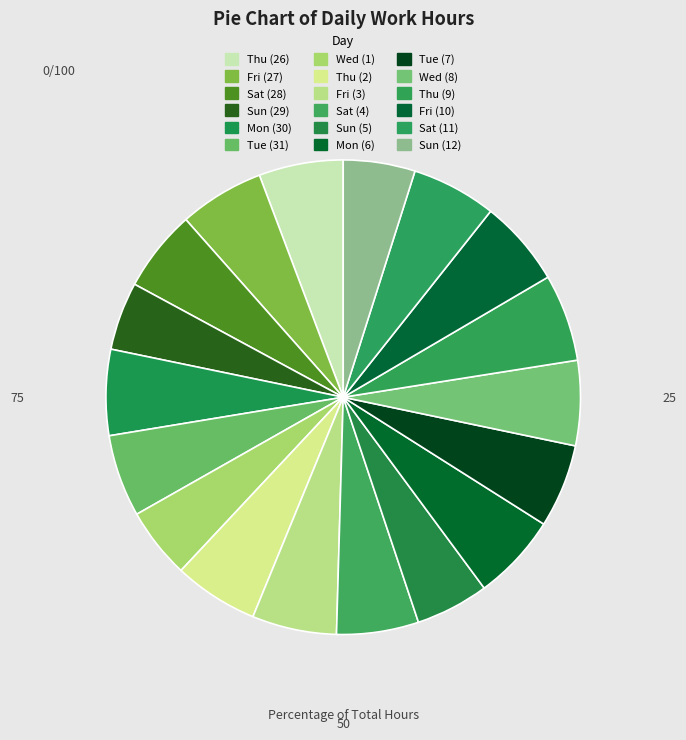

Which slice is the largest?

Thu (9)